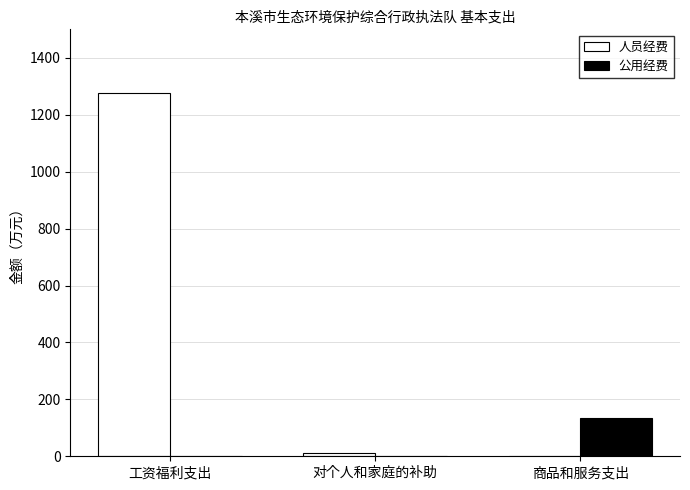

Which category has the highest value in the 人员经费 series?

工资福利支出